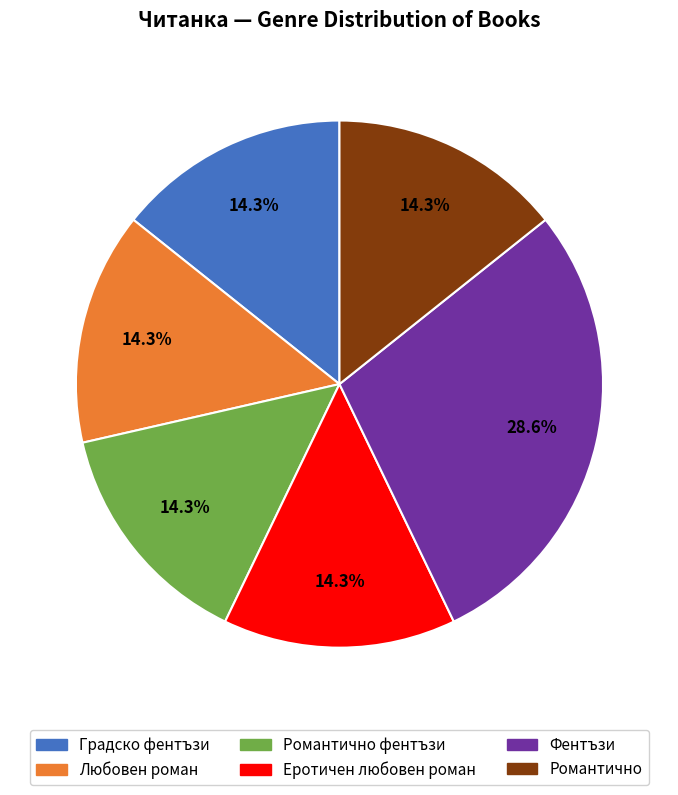

Is there a majority slice in this chart?

No